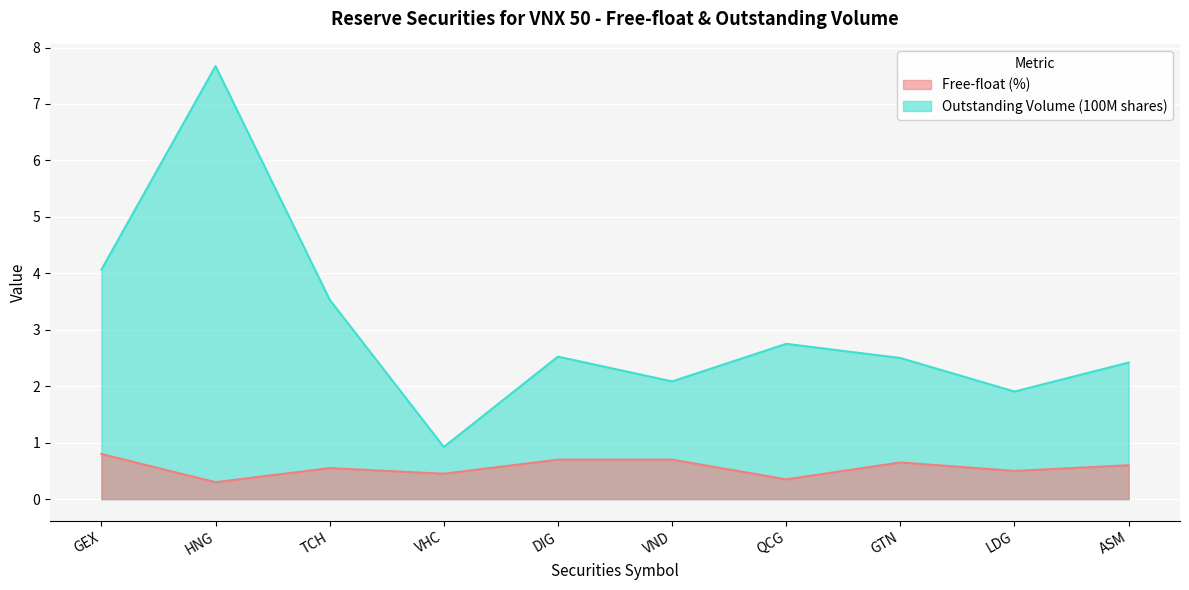

Reading right to left, transcribe all the data shown in this chart.

Free-float (%): ASM=0.6	LDG=0.5	GTN=0.7	QCG=0.3	VND=0.7	DIG=0.7	VHC=0.5	TCH=0.6	HNG=0.3	GEX=0.8
Outstanding Volume (100M shares): ASM=2.4	LDG=1.9	GTN=2.5	QCG=2.8	VND=2.1	DIG=2.5	VHC=0.9	TCH=3.5	HNG=7.7	GEX=4.1